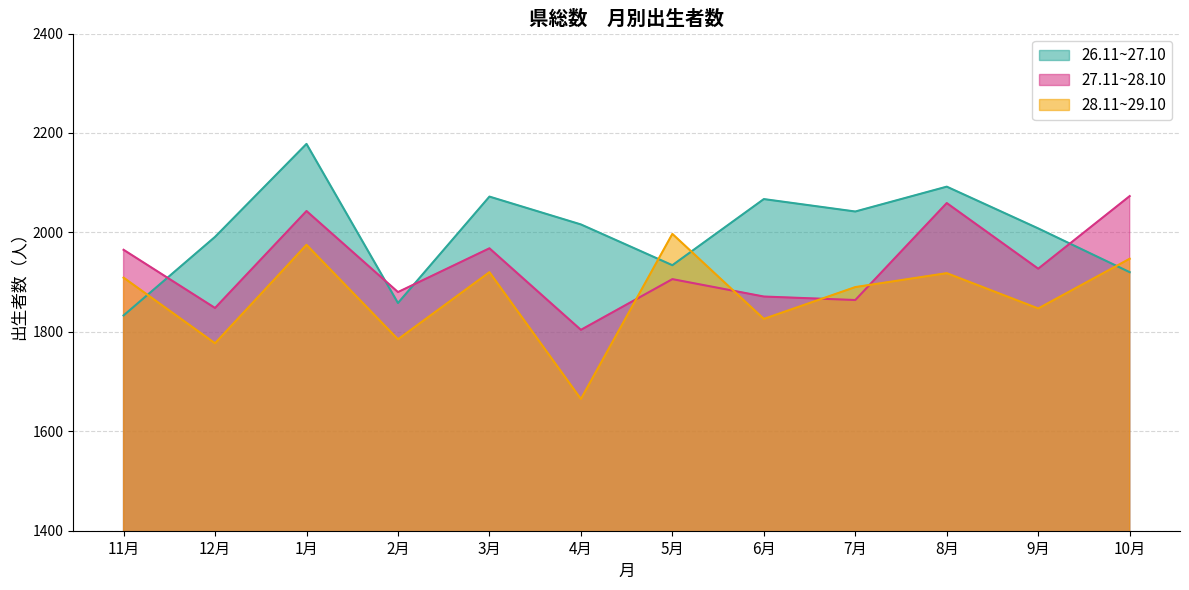

Which series ends up on top after the final intersection of 27.11~28.10 and 26.11~27.10?

27.11~28.10